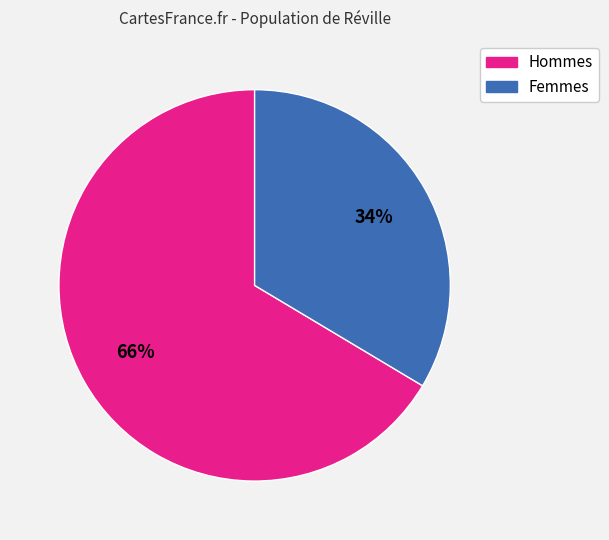

Does any single category account for the majority?

Yes